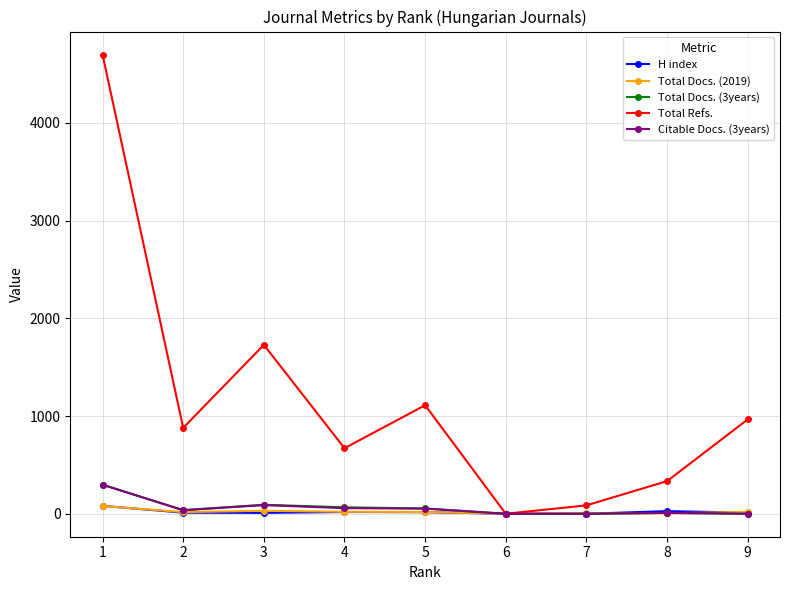

The value of Total Refs. at 3 is 2850. True or false?

False